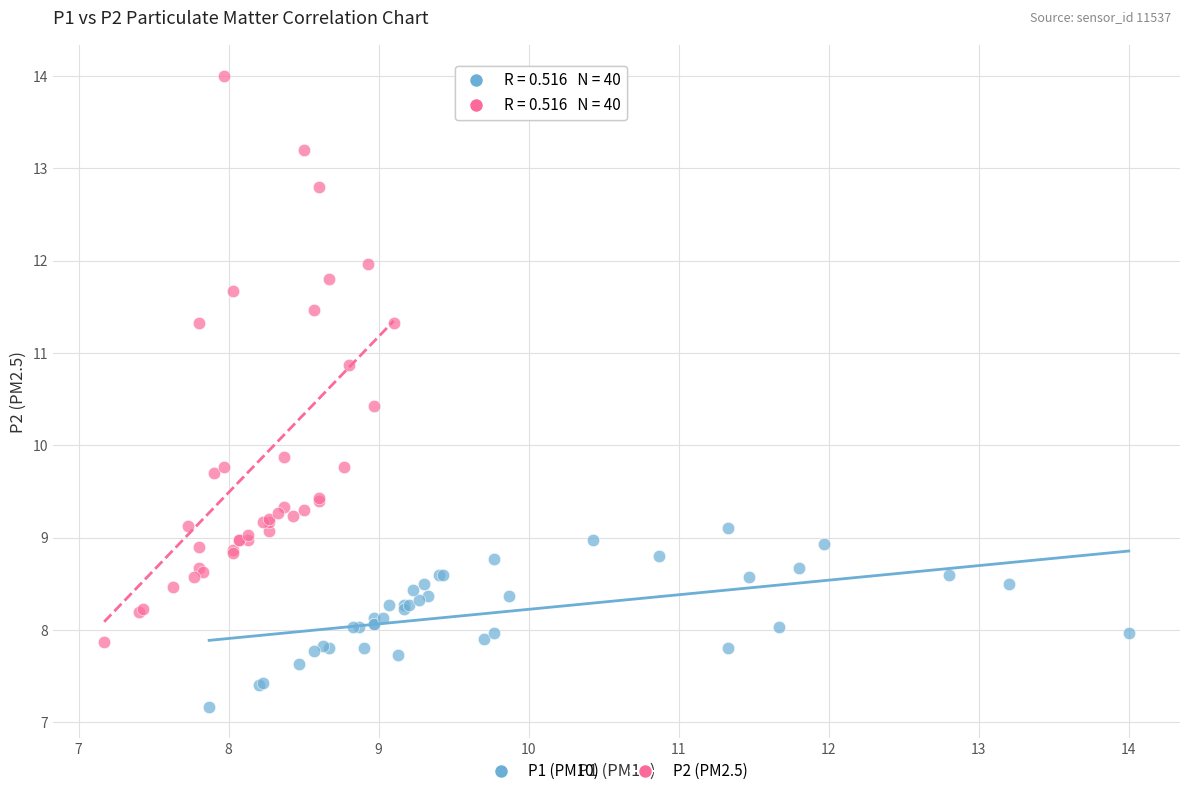

Which series reaches the maximum Y coordinate?

P2 (PM2.5)